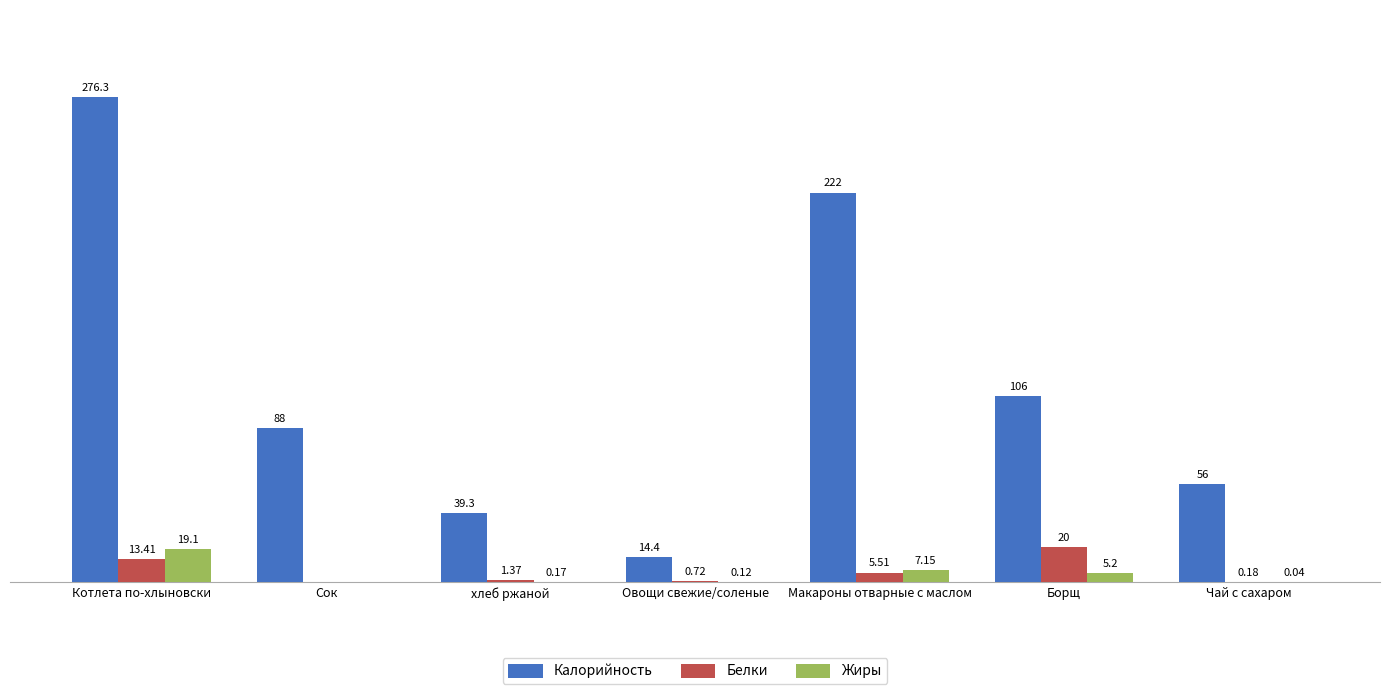

Between Сок and Макароны отварные с маслом, which series saw the biggest shift?

Калорийность